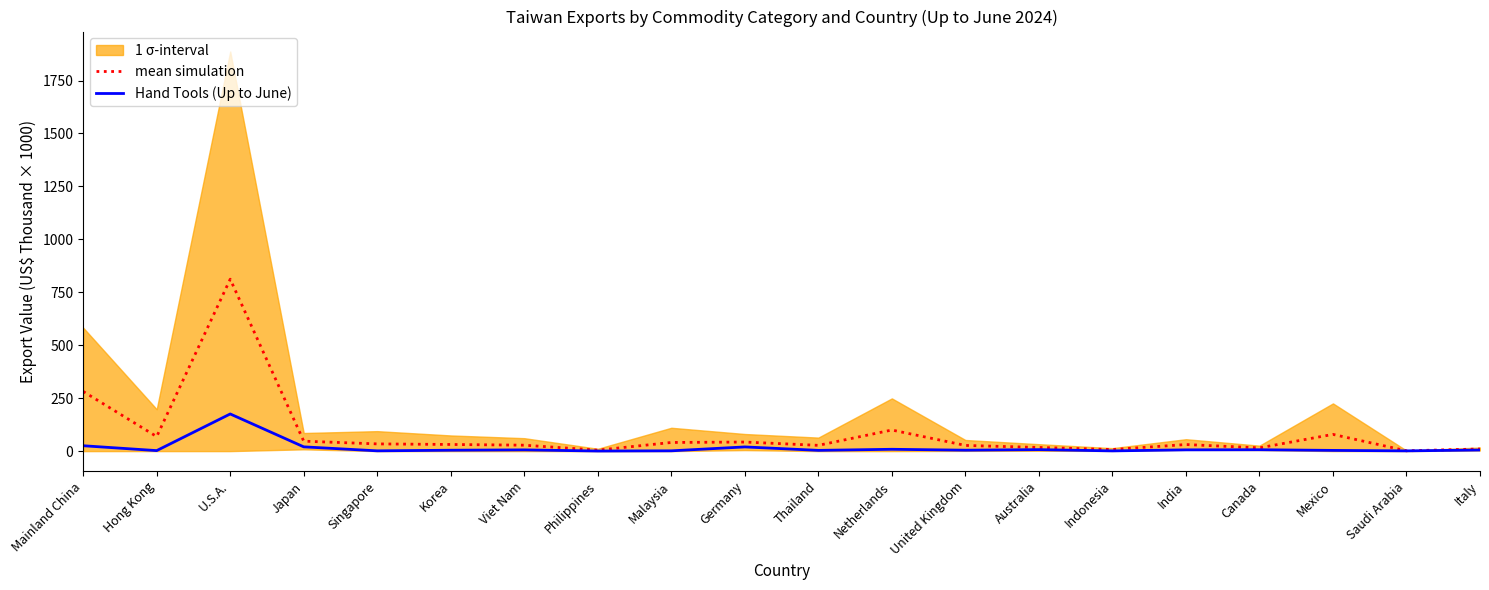

At Netherlands, list the series in order from largest to smallest.

mean simulation, Hand Tools (Up to June)